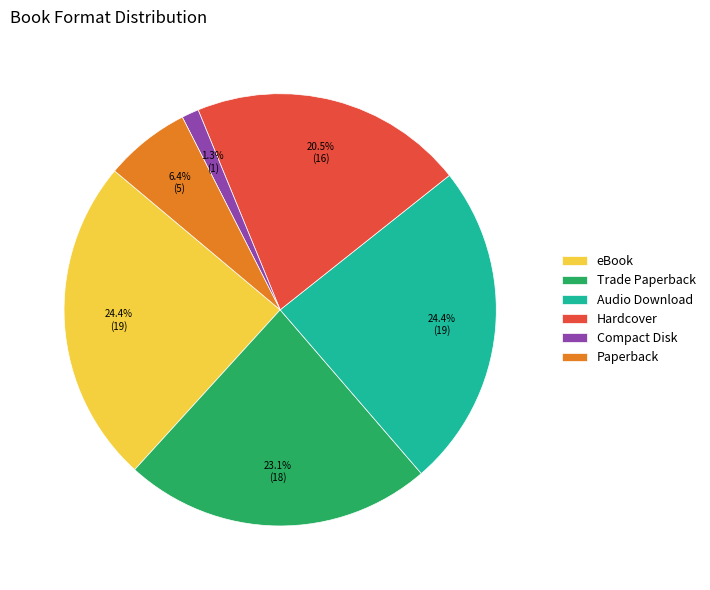

To the nearest percent, what percentage of the pie is Compact Disk?

1%